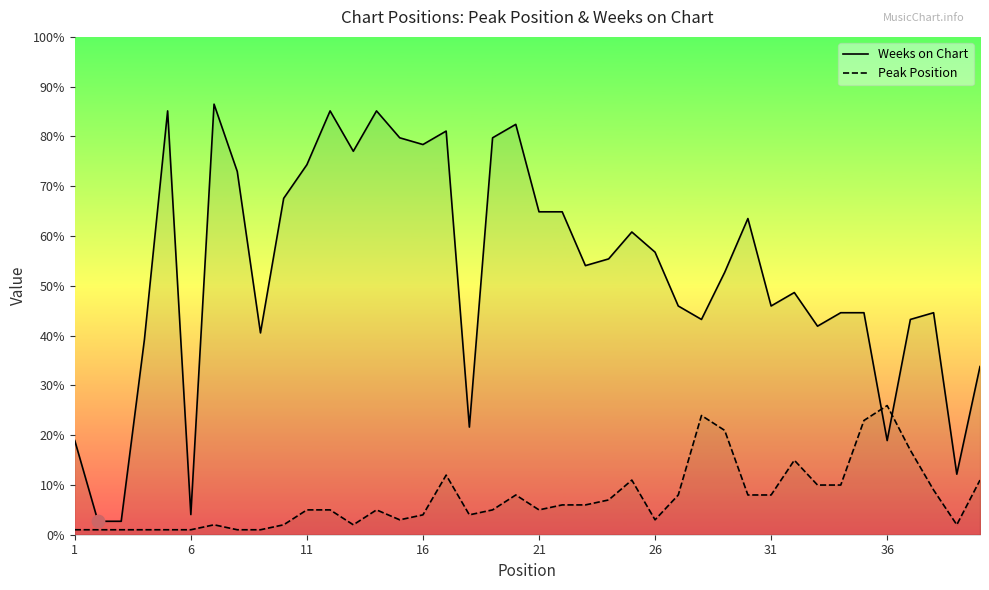

What are all the series names shown in the legend?

Weeks on Chart, Peak Position